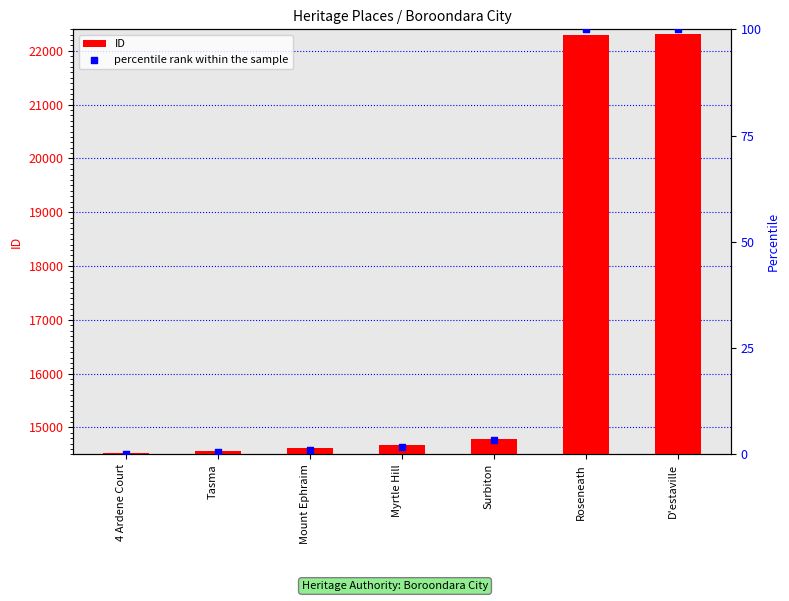

What are all the series names shown in the legend?

ID, percentile rank within the sample